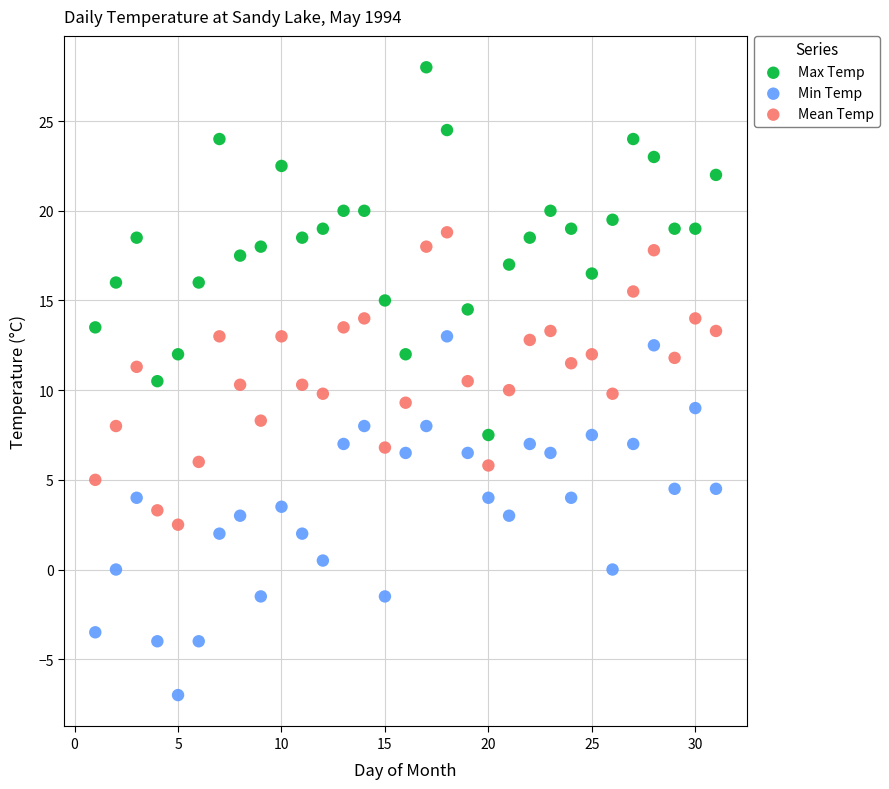

What are all the series names shown in the legend?

Max Temp, Min Temp, Mean Temp